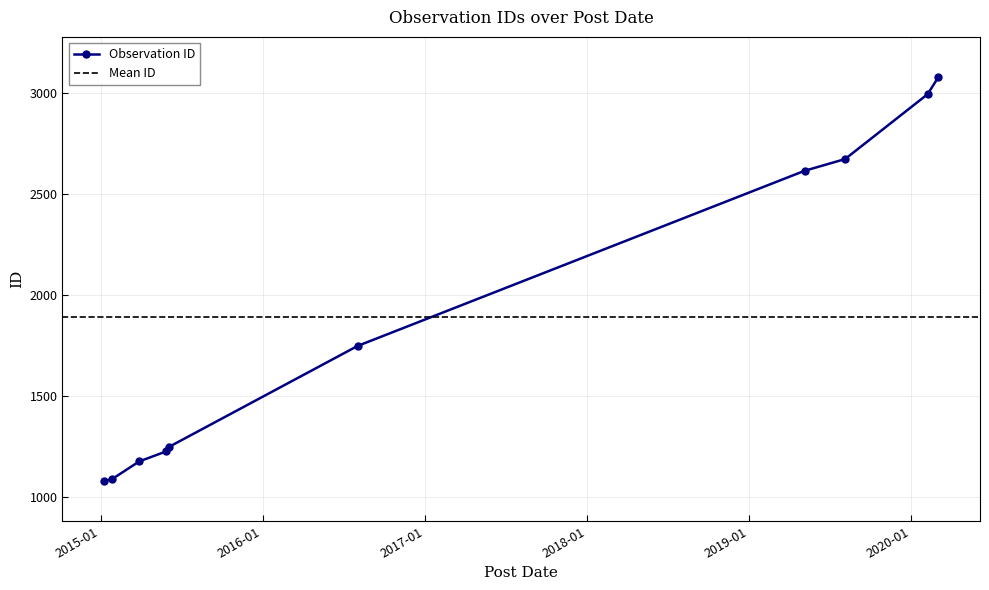

True or false: the data has more than 0 interior local peaks.

False